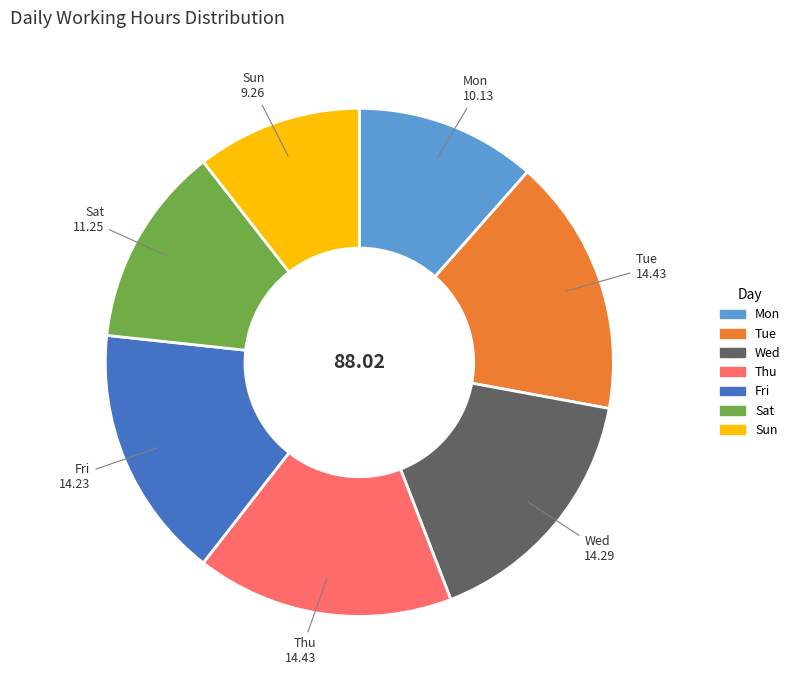

Is Mon the majority of the pie?

No